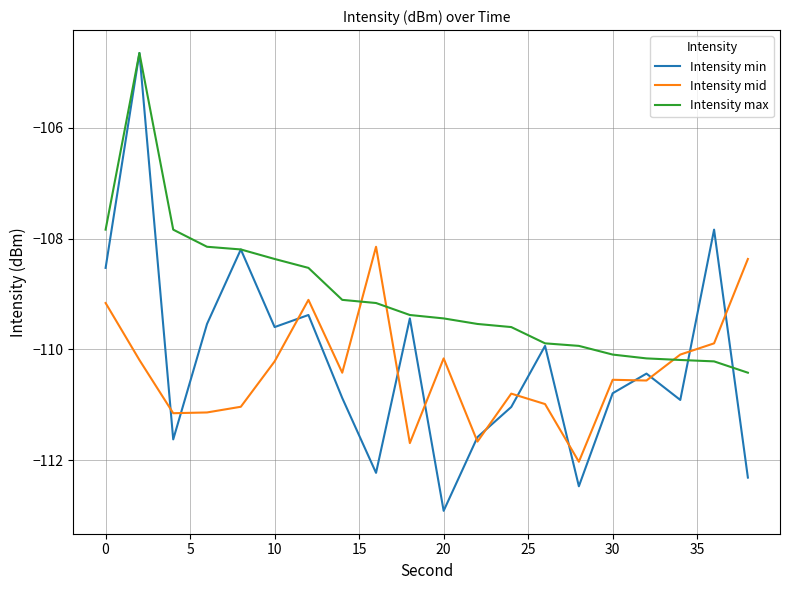

What is the highest value of the Intensity min series?

-104.6